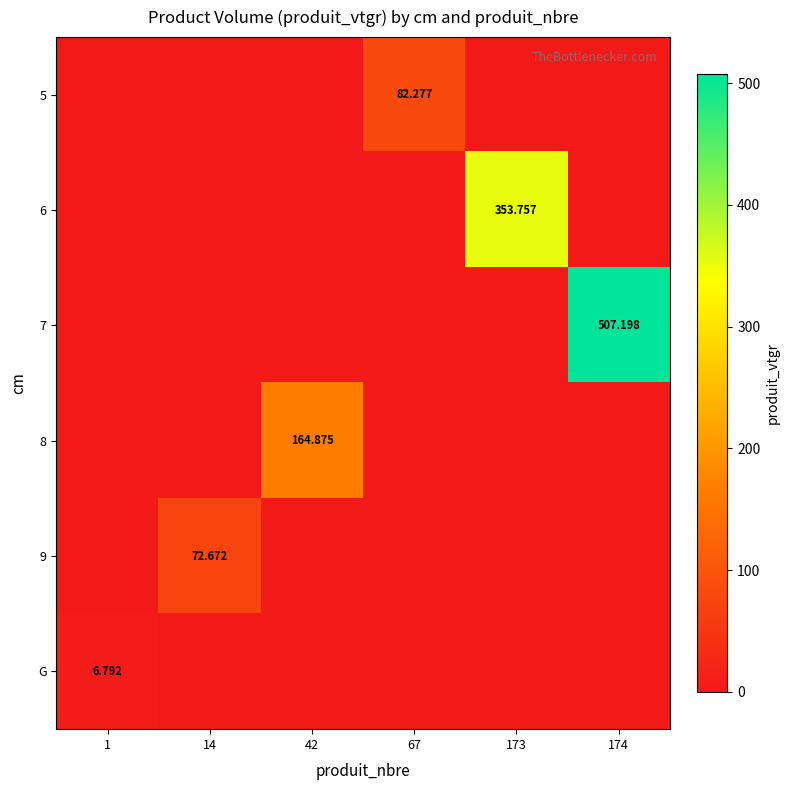

True or false: 6 has a value of 0.0 at 67.

True